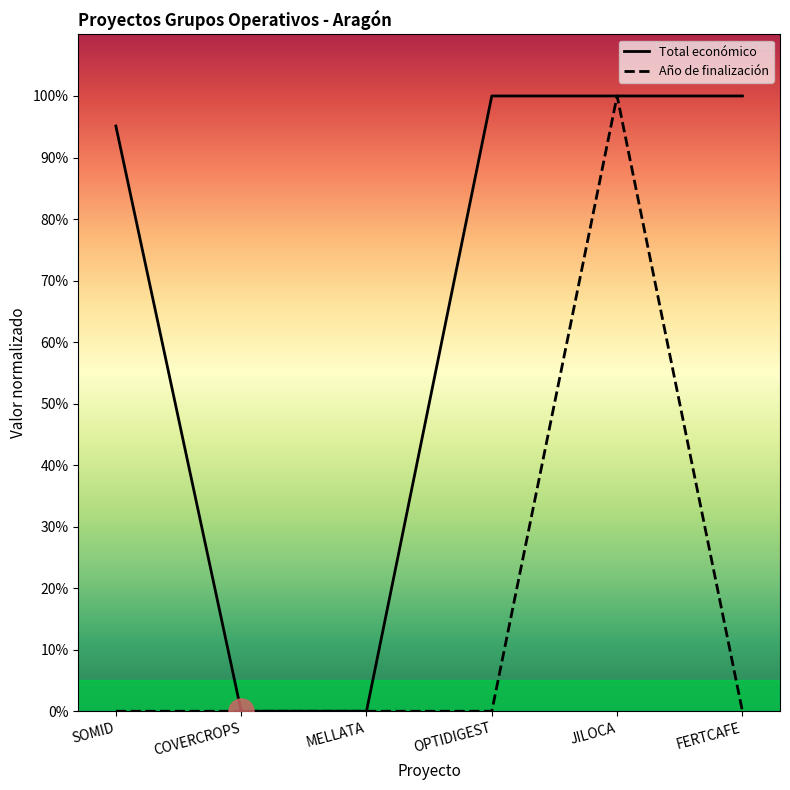

Count the number of data series in this chart.

2